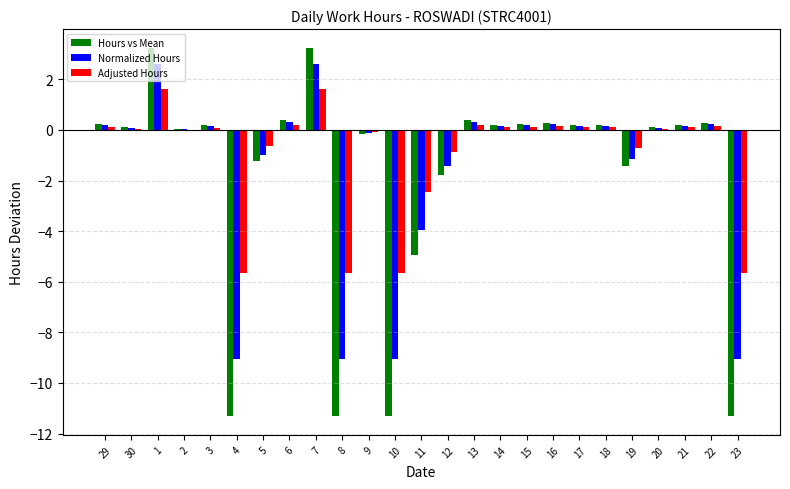

Is the value of Adjusted Hours at 22 greater than the value of Normalized Hours at 5?

Yes